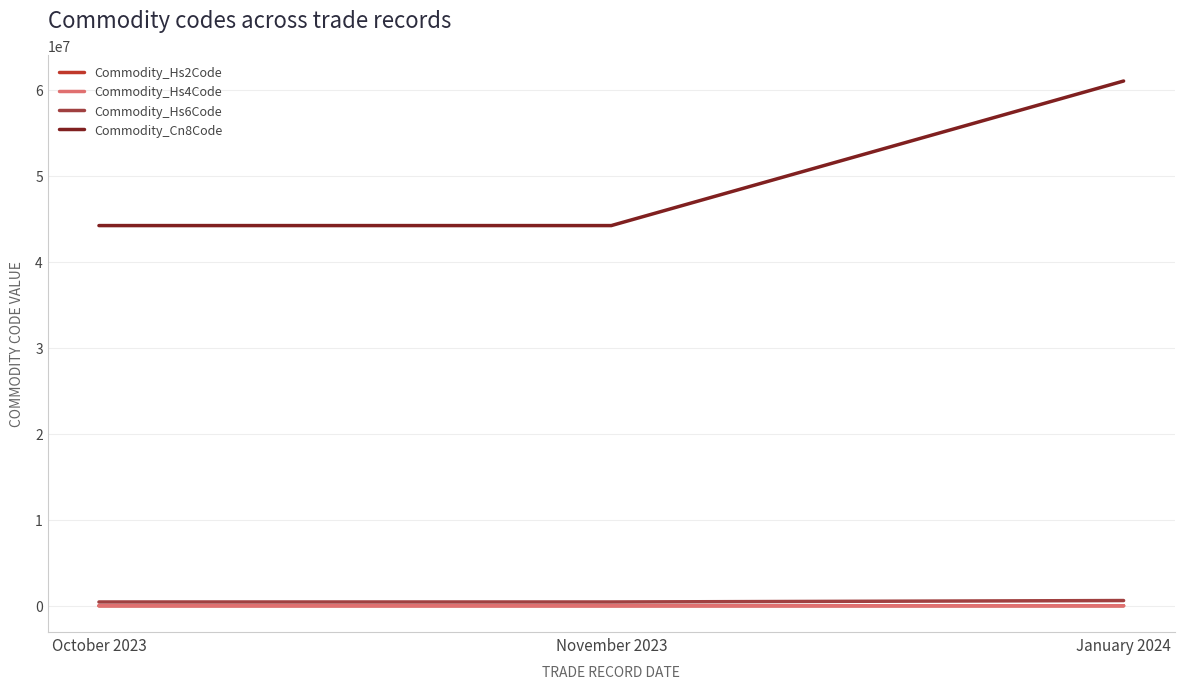

Which series changed the most between October 2023 and January 2024?

Commodity_Cn8Code